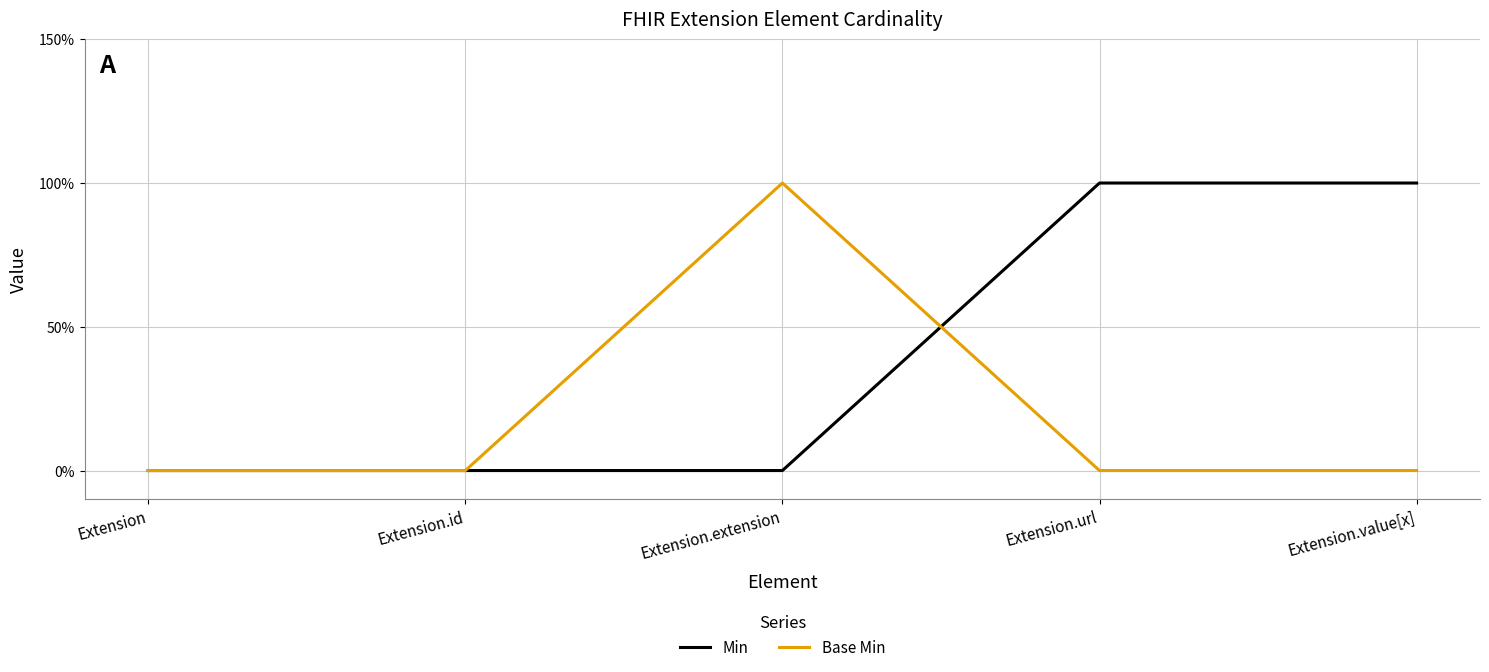

Is this an area chart (filled region under the line)?

No